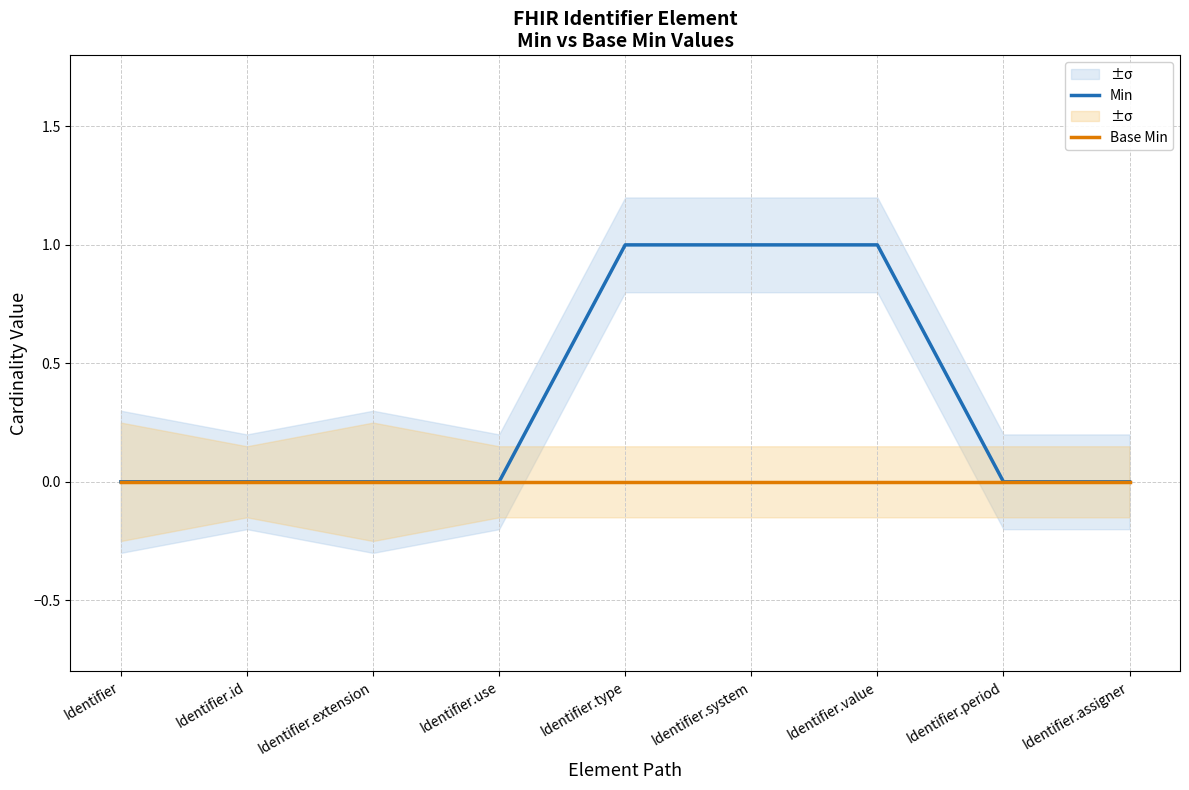

Rank the series by their maximum value, from lowest to highest.

Base Min, Min